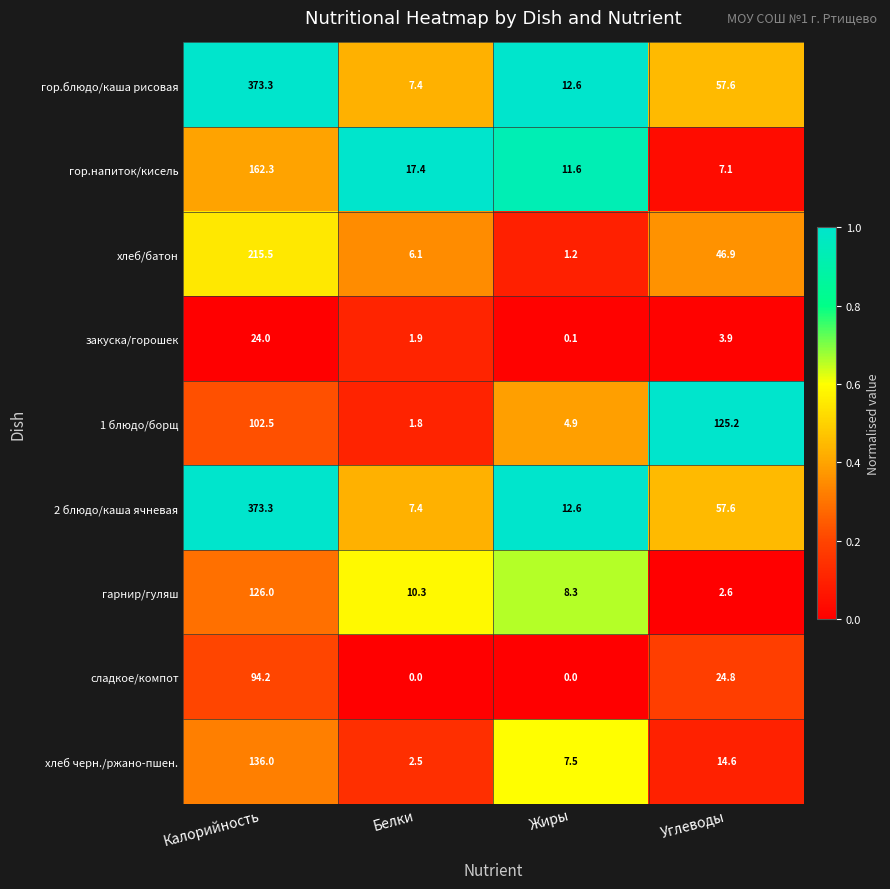

What is the average value of the 1 блюдо/борщ series?

58.6